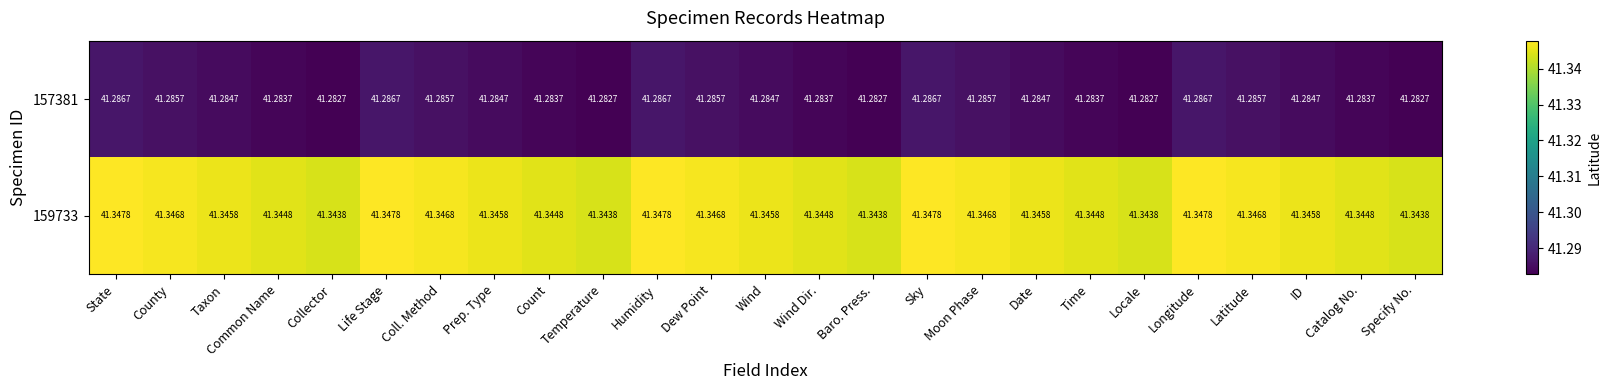

Which series has the largest total across all categories?

159733